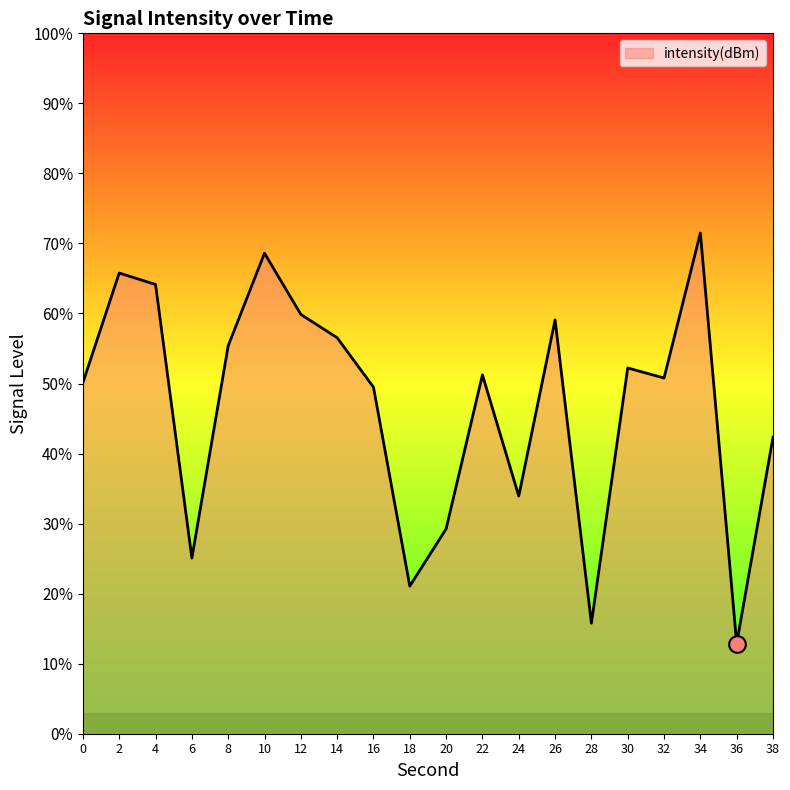

How many lines are shown in the chart?

1